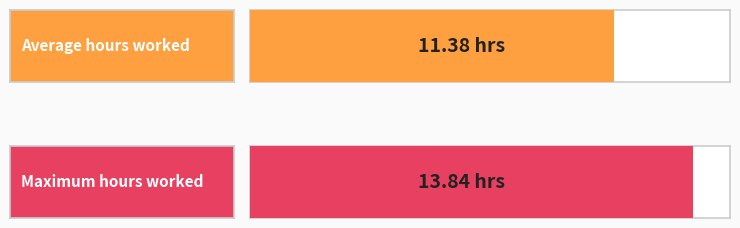

Does the chart contain any negative values?

No